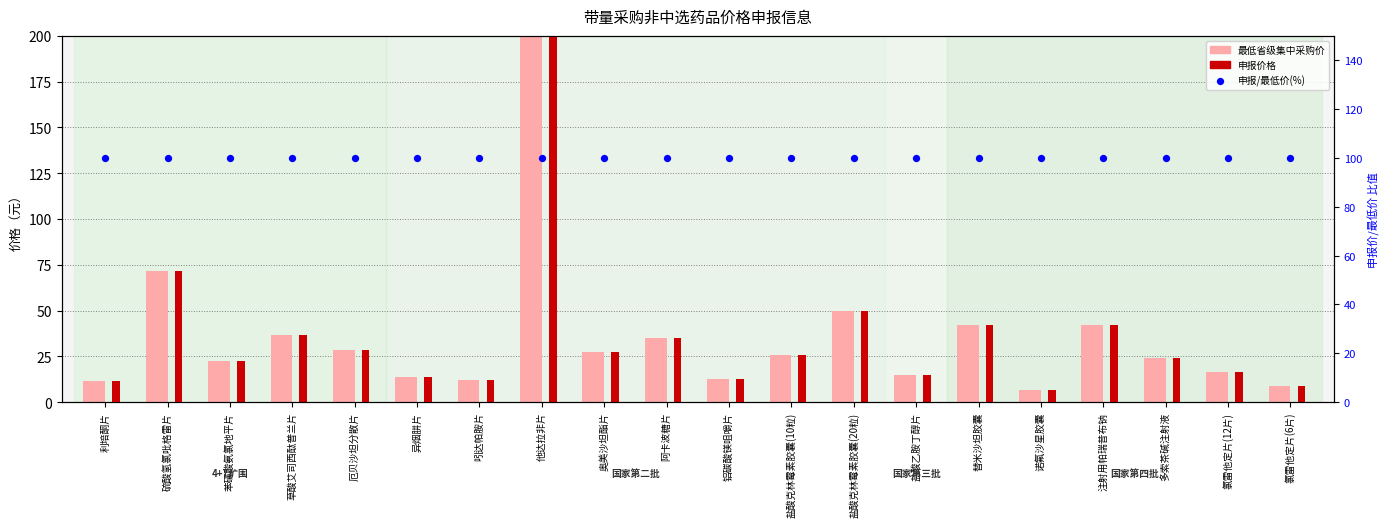

What is the total value across all series at 阿卡波糖片?

170.0